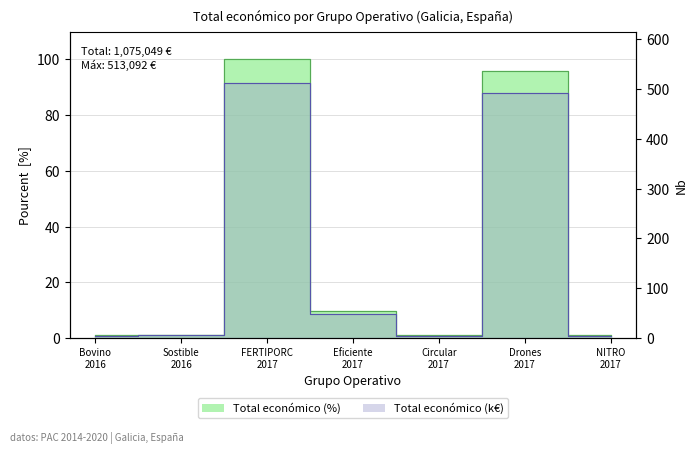

List the labels in order of value, largest first.

FERTIPORC 2017, Drones 2017, Eficiente 2017, Sostible 2016, Bovino 2016, Circular 2017, NITRO 2017